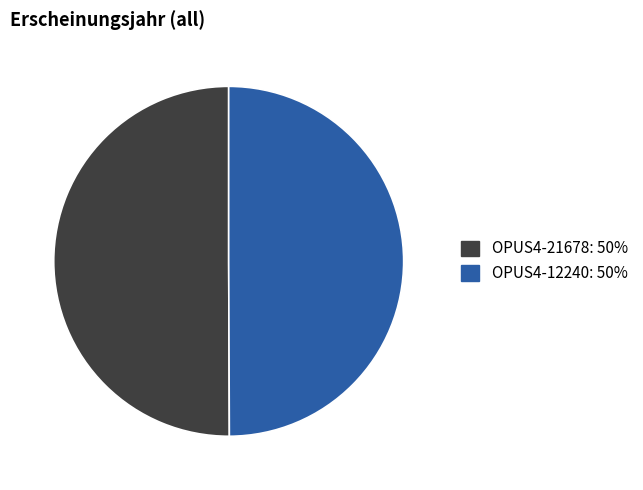

The OPUS4-21678 slice represents 50% of the pie. True or false?

True